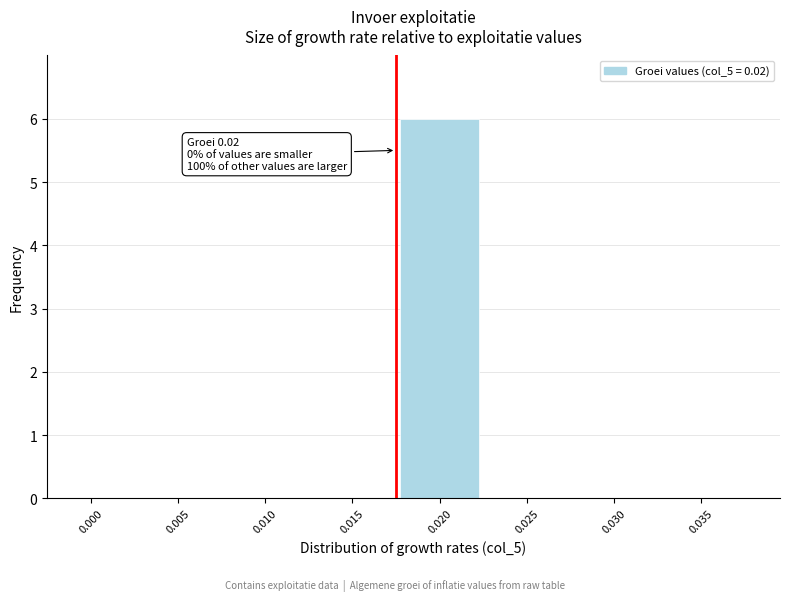

Reading right to left, what are all the values shown in this chart?

0.035=0	0.030=0	0.025=0	0.020=6	0.015=0	0.010=0	0.005=0	0.000=0